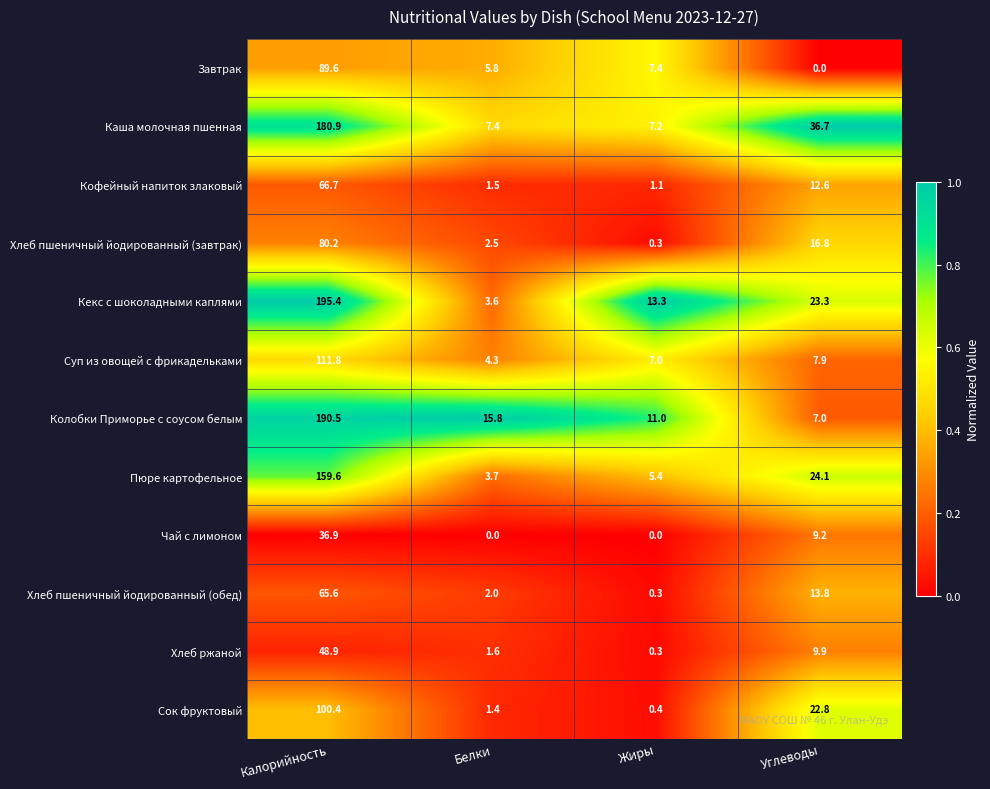

Which category has the highest value across all series?

Калорийность